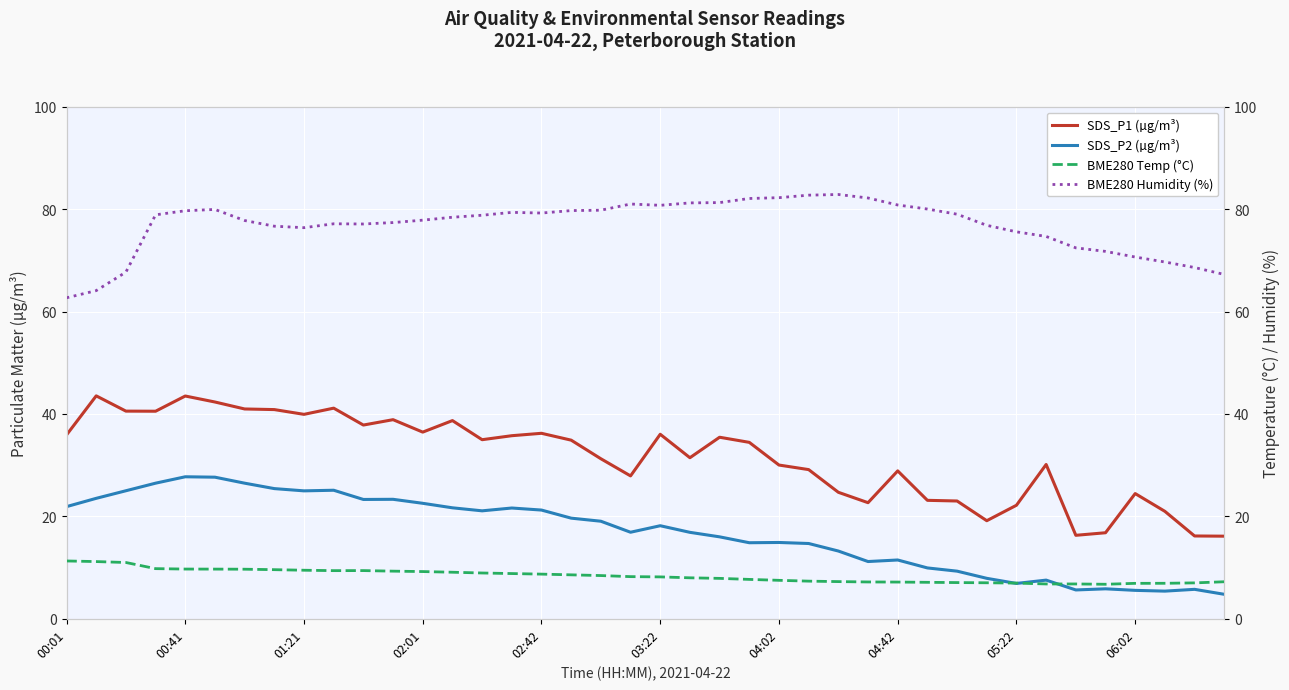

Is it true that SDS_P1 (µg/m³) equals 47.4 at 04:02?

False